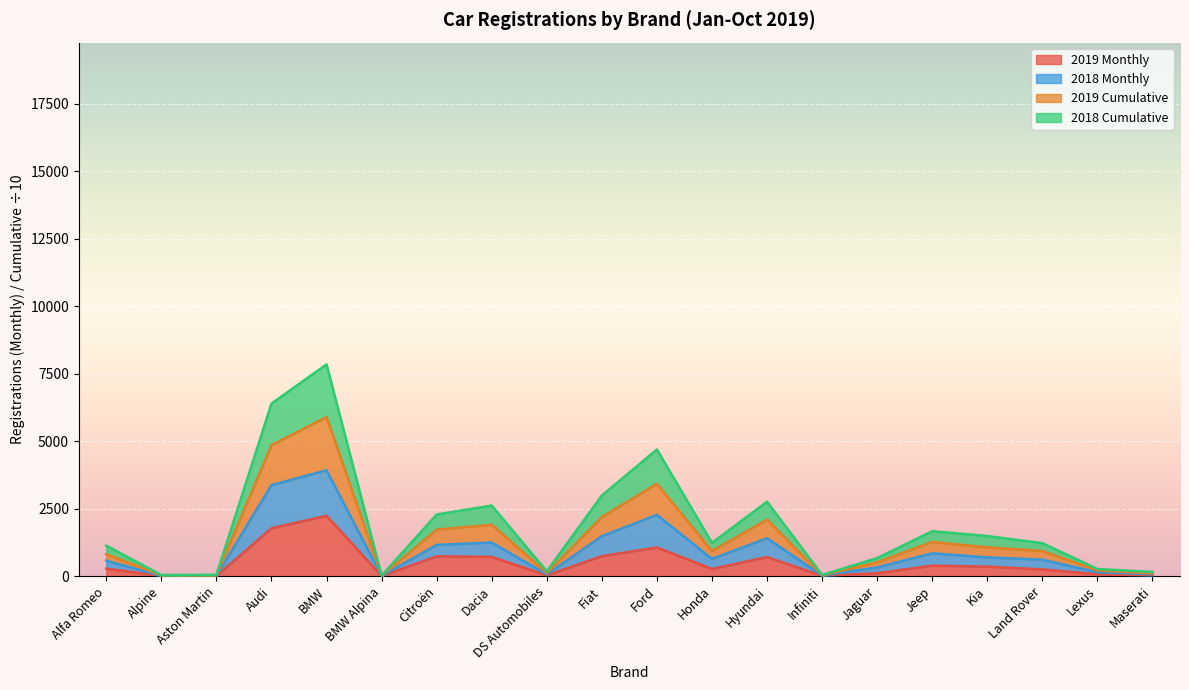

Which category has the lowest value across all series?

Alpine